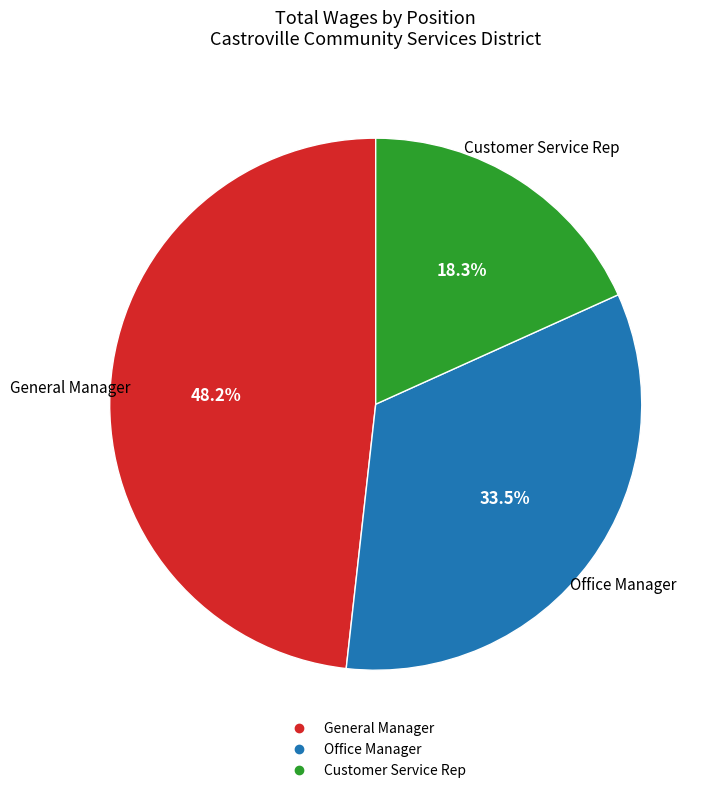

How many segments does this pie chart have?

3